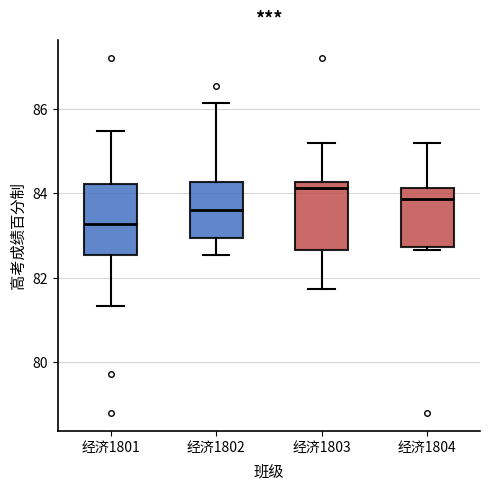

Where is the upper edge of the box for 经济1801 on the y-axis? The values are not printed on the chart, so give them approximately, as read against the axis.

84.2